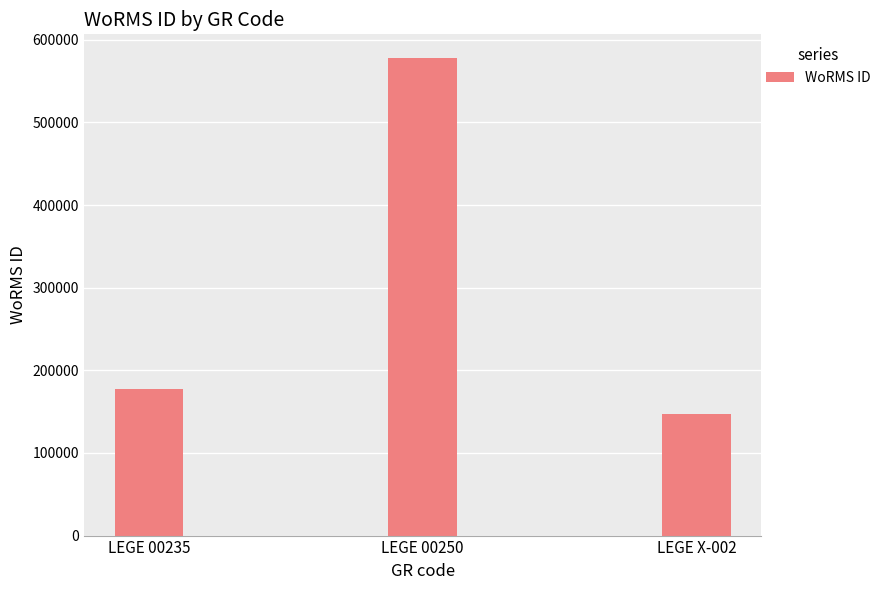

How many series are shown in this chart?

1